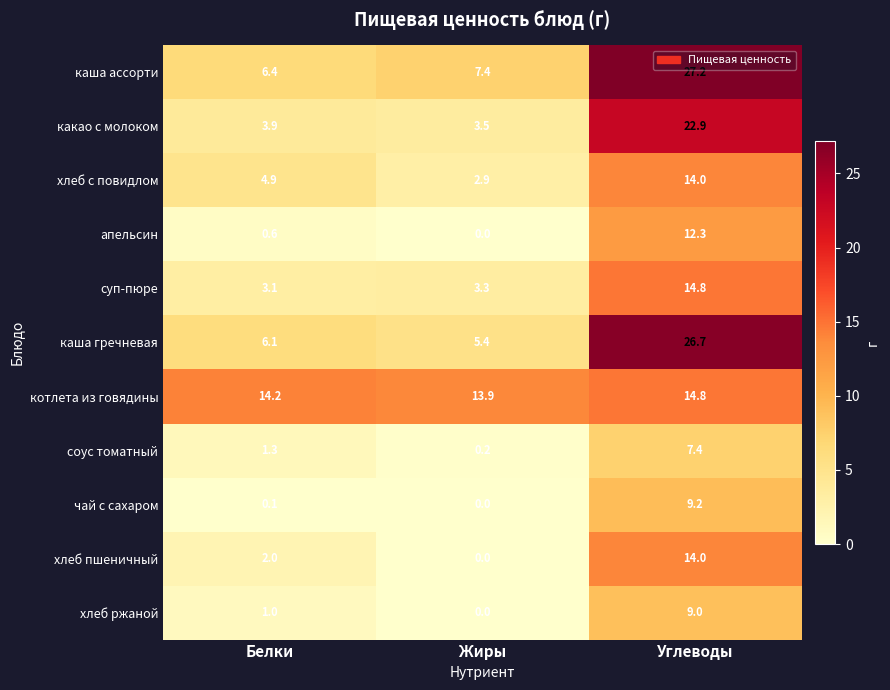

What is the average value of the котлета из говядины series?

14.3